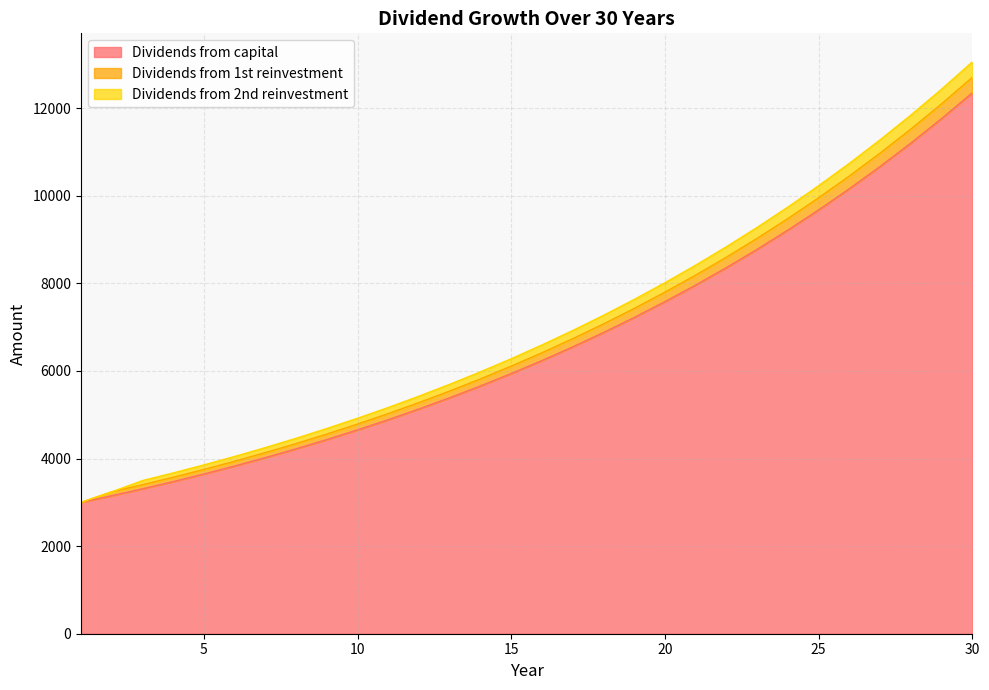

True or false: Dividends from capital and Dividends from 1st reinvestment intersect in this chart.

False